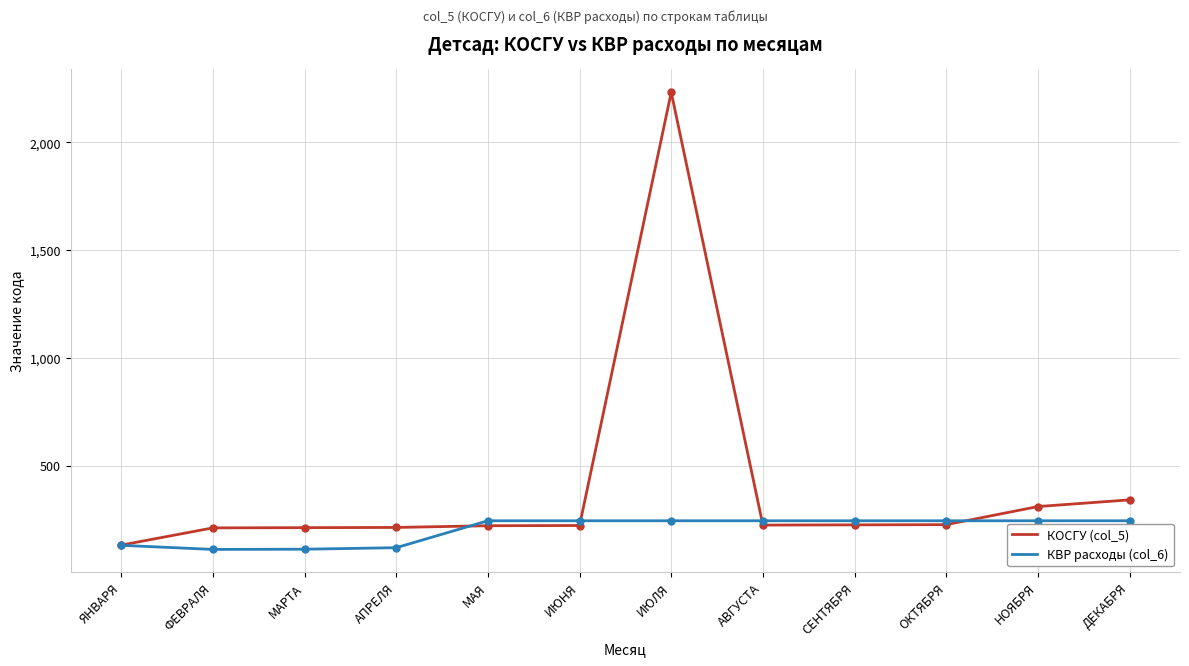

What are all the series names shown in the legend?

КОСГУ (col_5), КВР расходы (col_6)